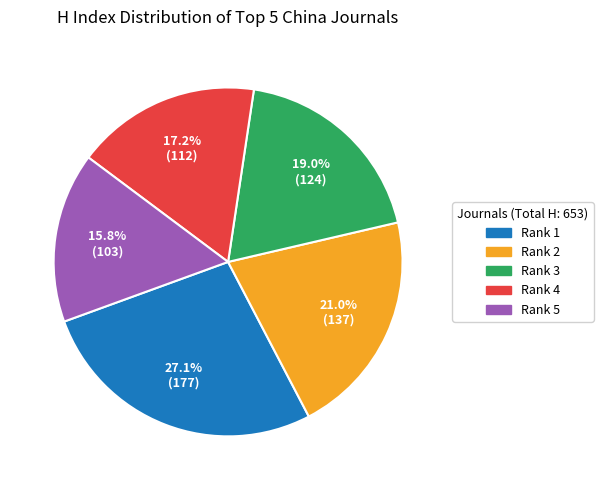

Does any single category account for the majority?

No